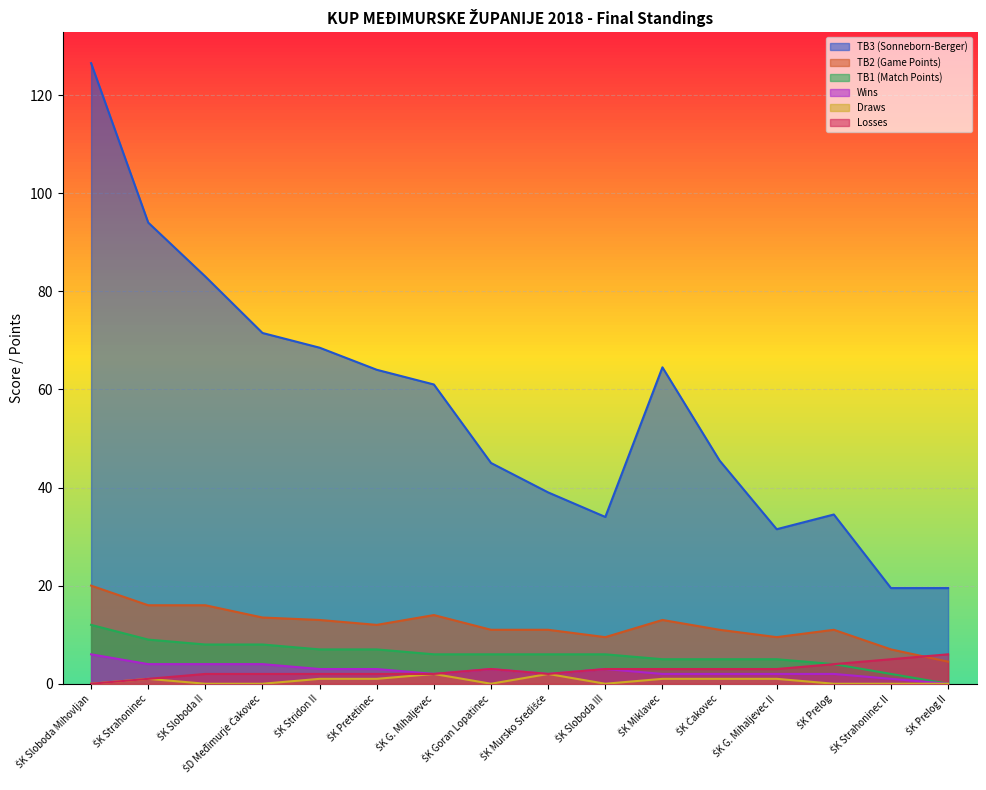

What is the value of the TB2 (Game Points) point at the 8th from the left?

11.0